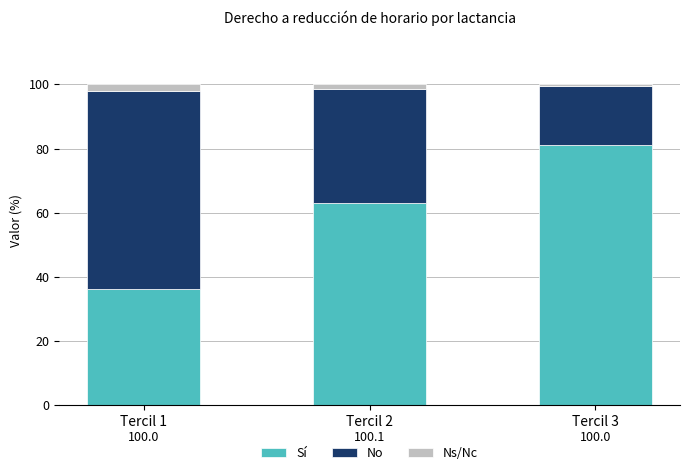

What is the highest value of the Sí series?

81.2